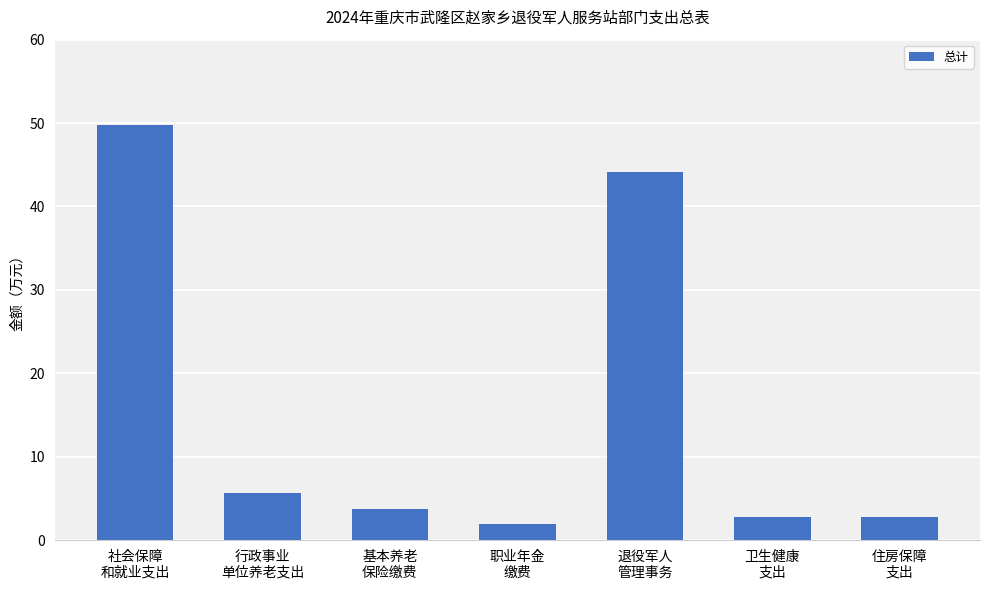

What is the difference between the second highest and second lowest values?

41.4